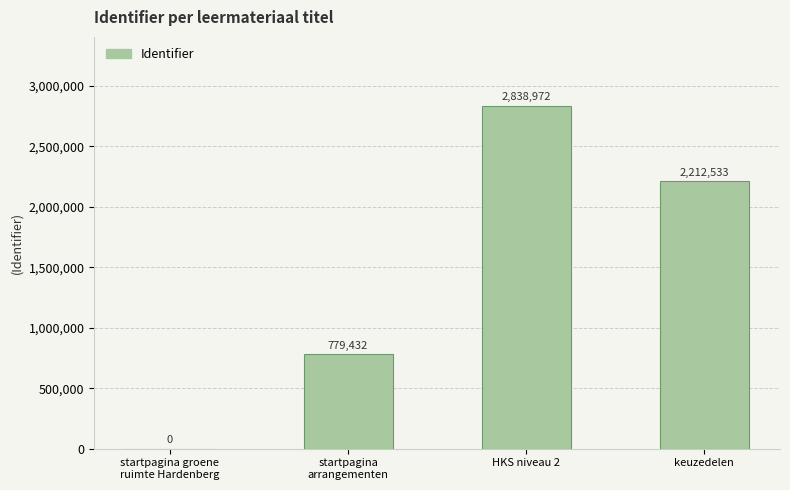

Reading left to right, extract all data points from this chart.

startpagina groene
ruimte Hardenberg=0	startpagina
arrangementen=779432	HKS niveau 2=2838972	keuzedelen=2212533